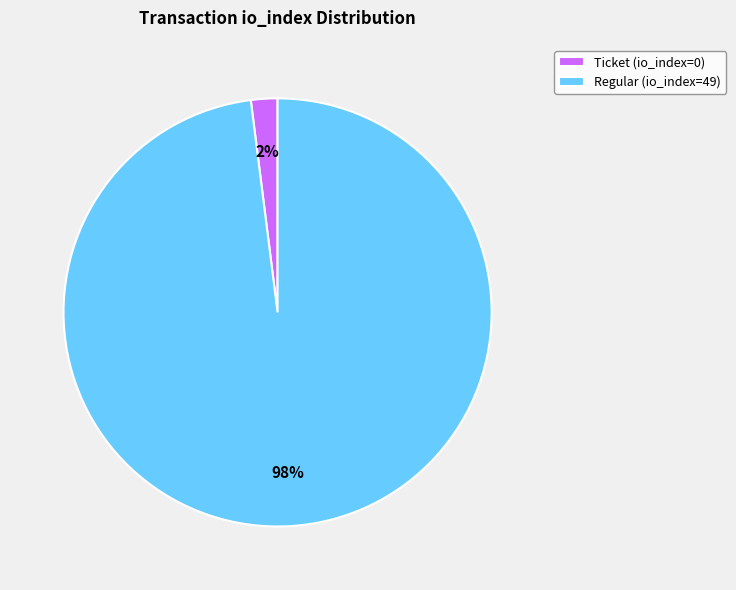

Is there a majority slice in this chart?

Yes